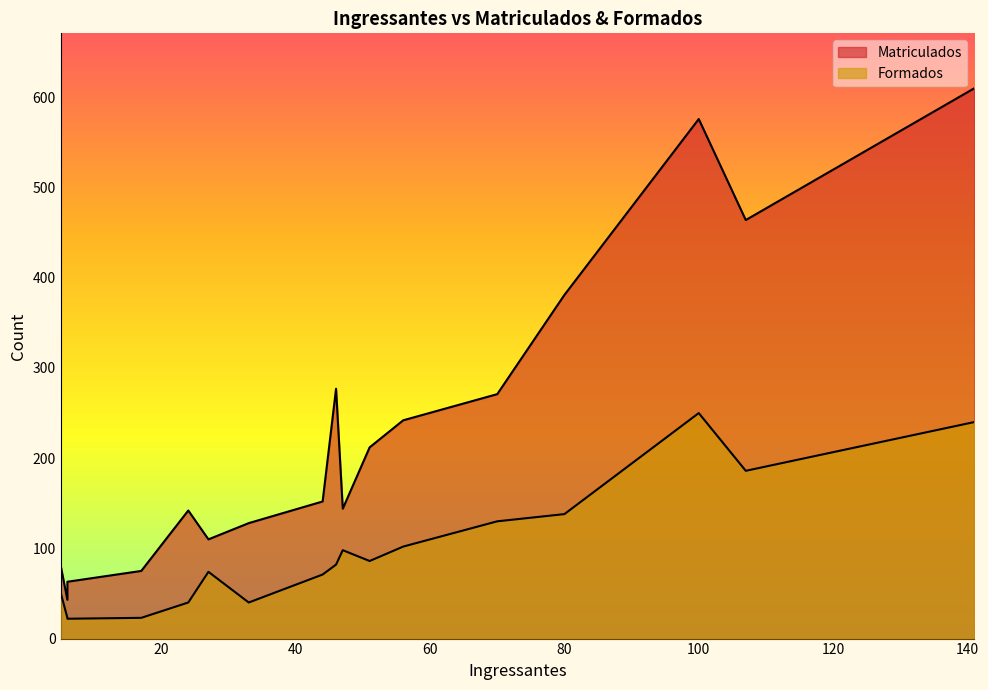

List the series in order of their peak value, highest first.

Matriculados, Formados